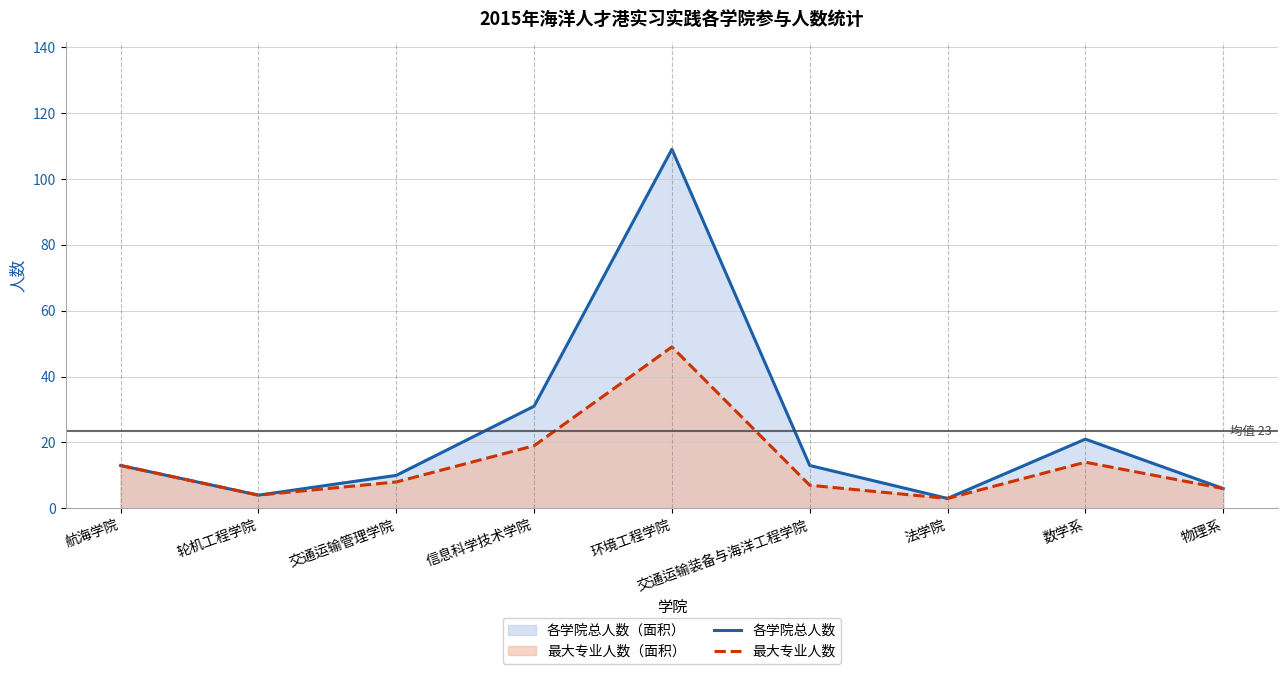

The 最大专业人数 series shows 6 at 物理系. True or false?

True